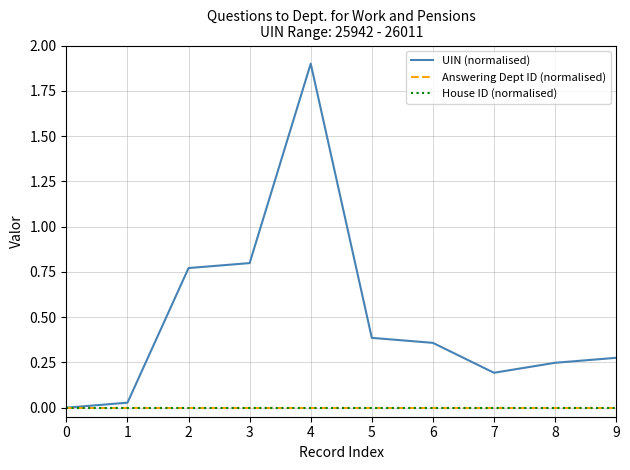

Reading right to left, list all the values displayed in this chart.

UIN (normalised): 0.3	0.2	0.2	0.4	0.4	1.9	0.8	0.8	0.0	0.0
Answering Dept ID (normalised): 0.0	0.0	0.0	0.0	0.0	0.0	0.0	0.0	0.0	0.0
House ID (normalised): 0.0	0.0	0.0	0.0	0.0	0.0	0.0	0.0	0.0	0.0